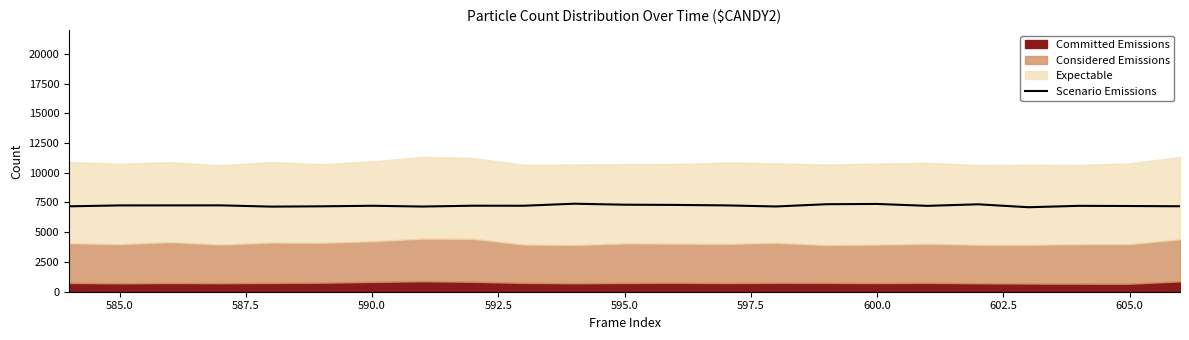

How many interior local peaks (higher than both neighbors) does the data have?

7